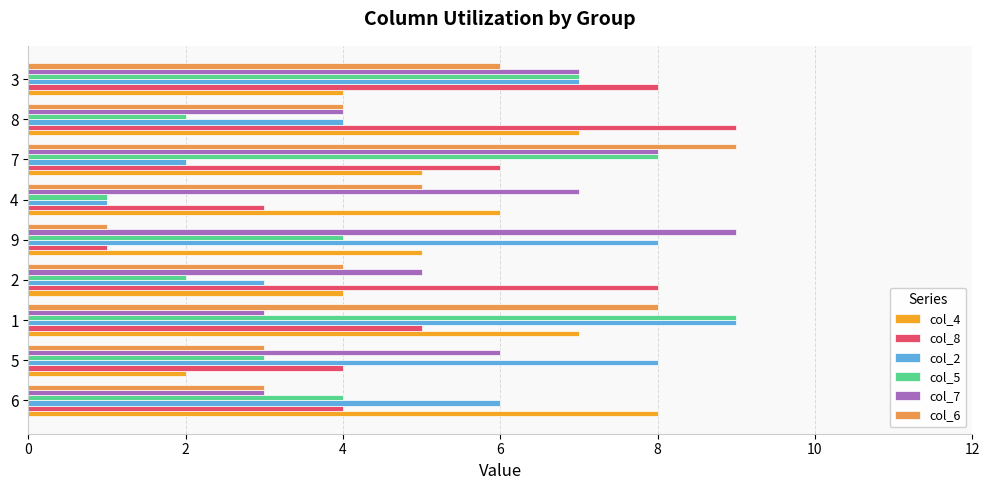

The col_2 series shows 3 at 2. True or false?

True